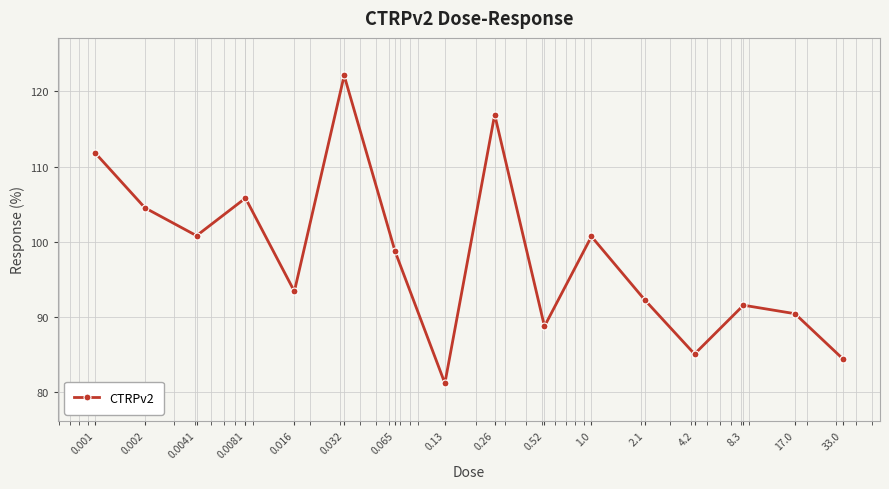

How many categories are shown in the chart?

16